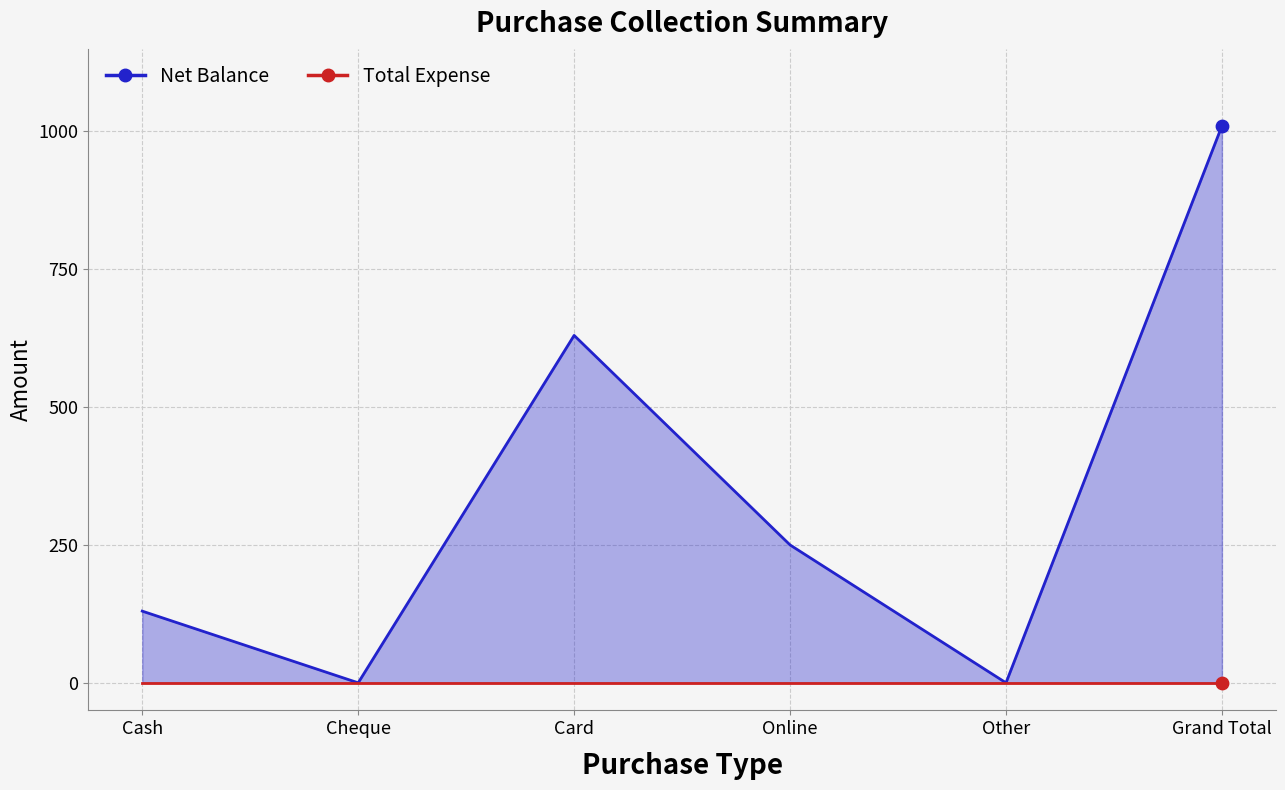

What is the ratio of the value at Online to the value at Card?

0.4